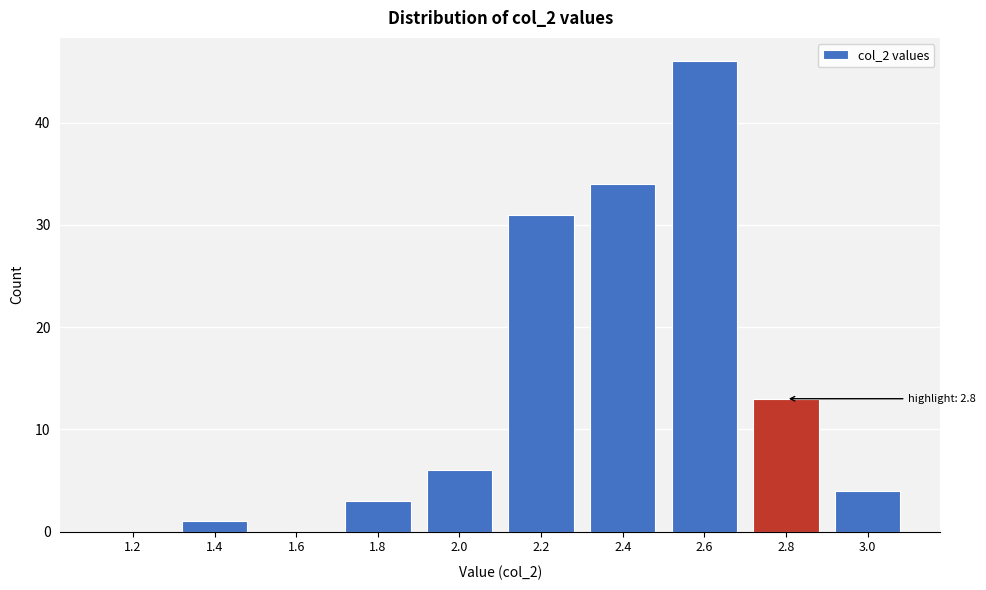

Reading left to right, list all the values displayed in this chart.

1.2=0	1.4=1	1.6=0	1.8=3	2.0=6	2.2=31	2.4=34	2.6=46	2.8=13	3.0=4